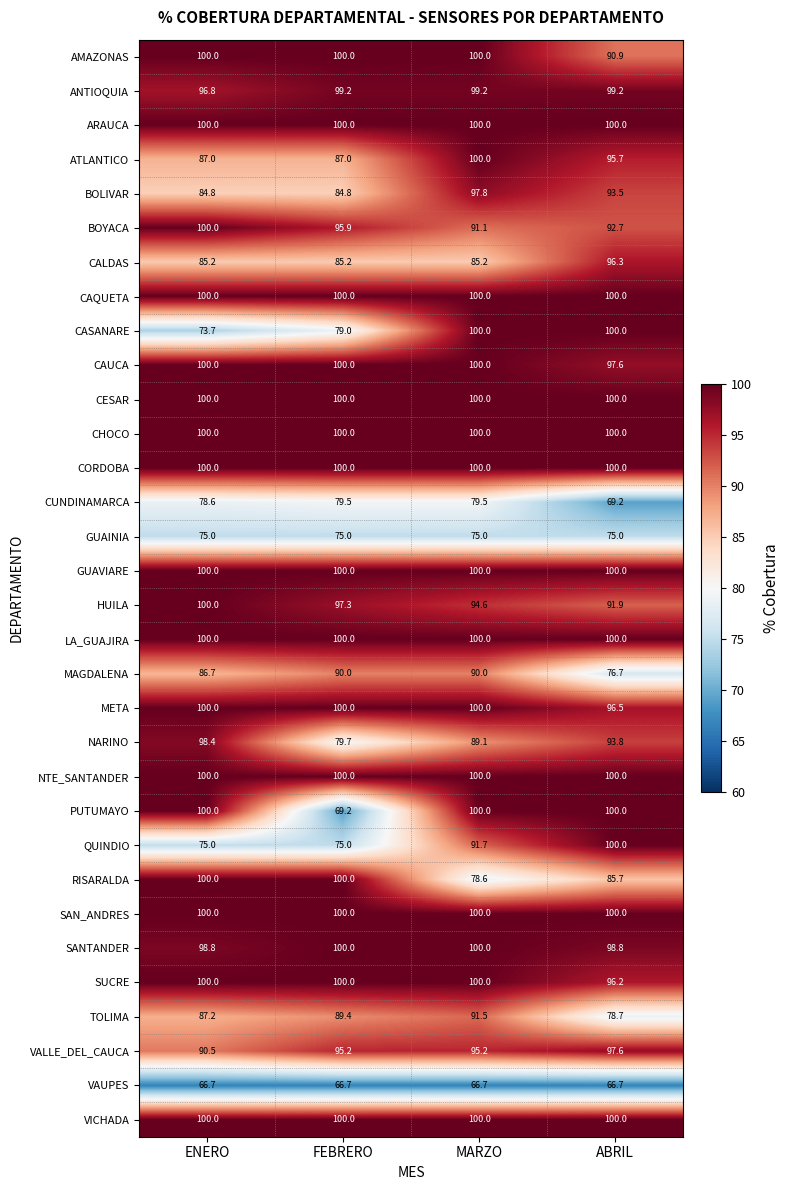

At which category is the sum across all series the highest?

MARZO